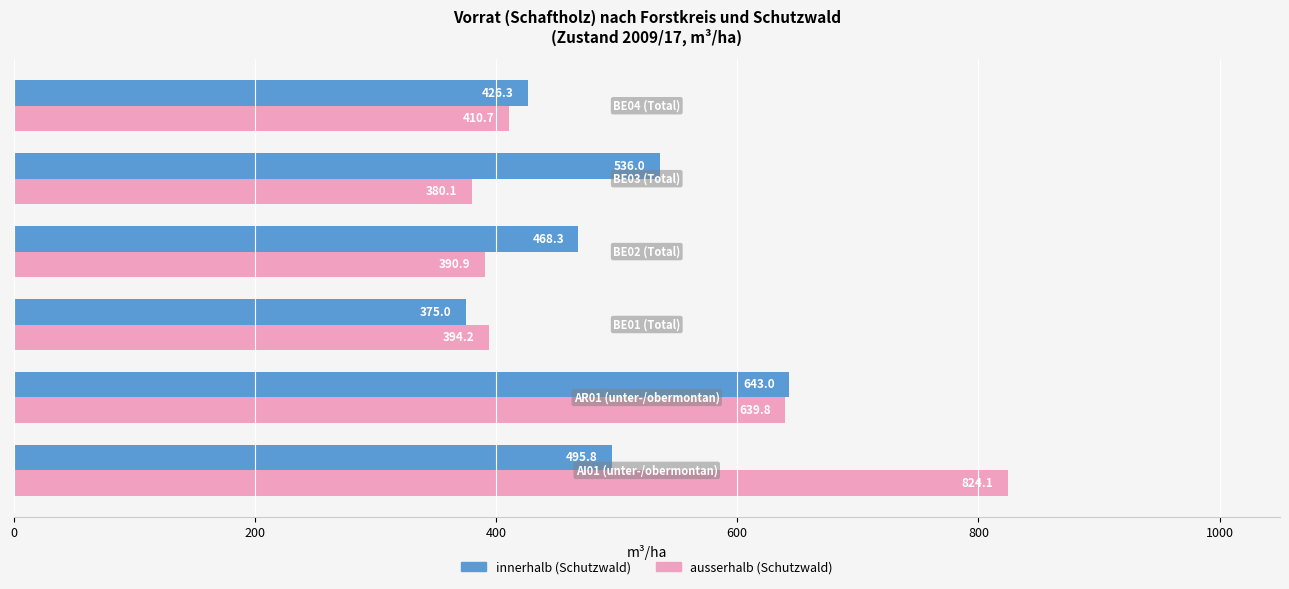

What is the minimum value shown in the chart?

375.0